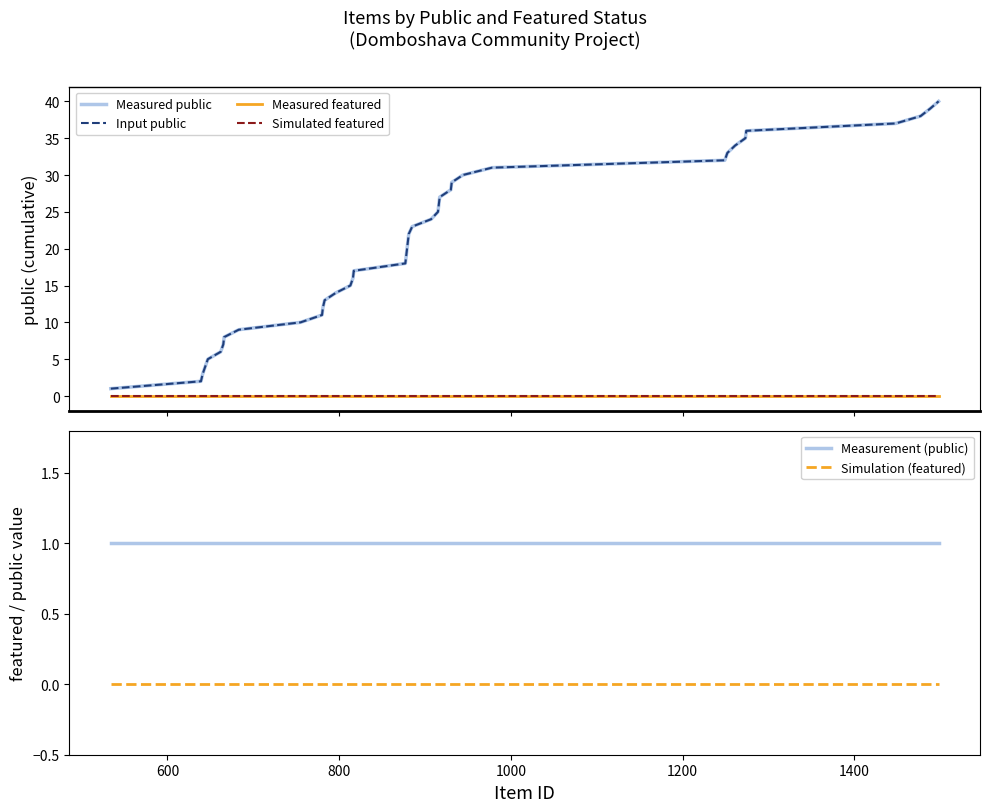

True or false: Simulation (featured) and Measurement (public) intersect in this chart.

False